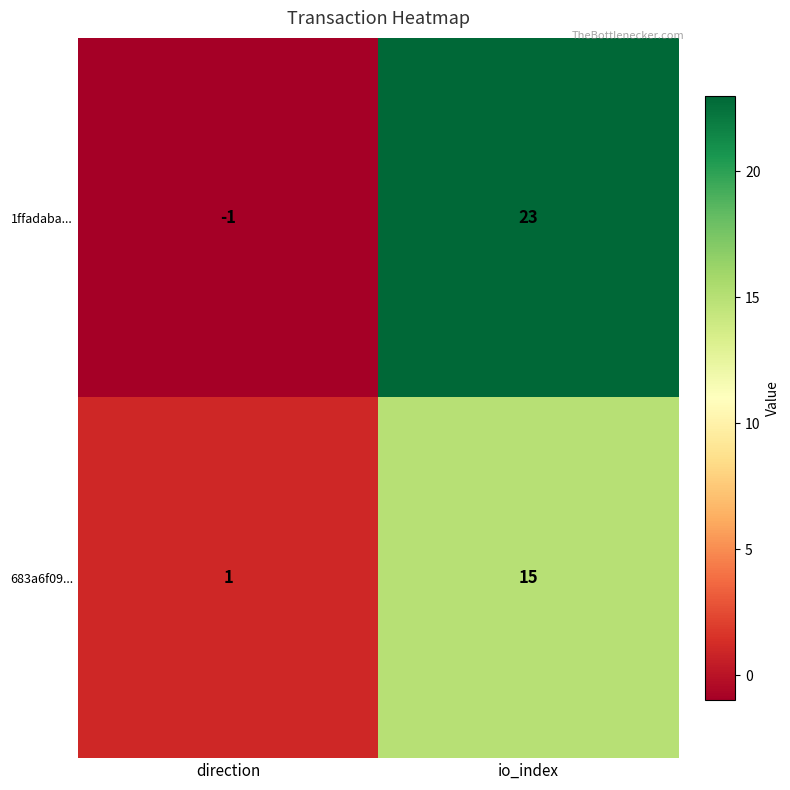

What is the total value across all series at io_index?

38